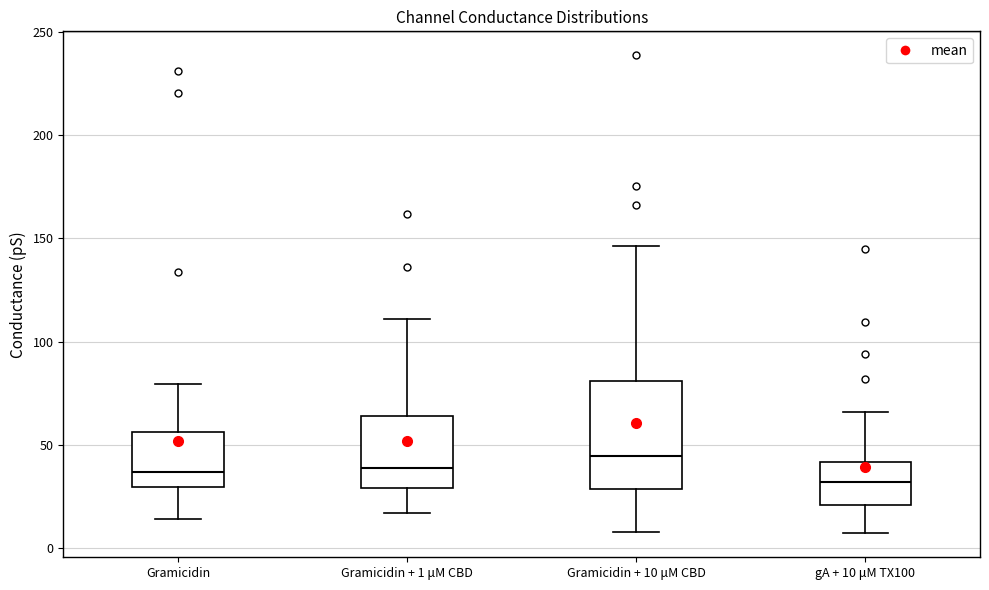

Reading left to right, transcribe this box plot: for each box, give where its median line is, the range the box spans, and where its two whiskers end, as read against the y-axis. The values are not printed on the chart, so give them approximately, as read against the axis.

Gramicidin: median 35, box 30 to 55, whiskers 15 to 80
Gramicidin + 1 μM CBD: median 40, box 30 to 65, whiskers 15 to 110
Gramicidin + 10 μM CBD: median 45, box 30 to 80, whiskers 10 to 145
gA + 10 μM TX100: median 30, box 20 to 40, whiskers 5 to 65